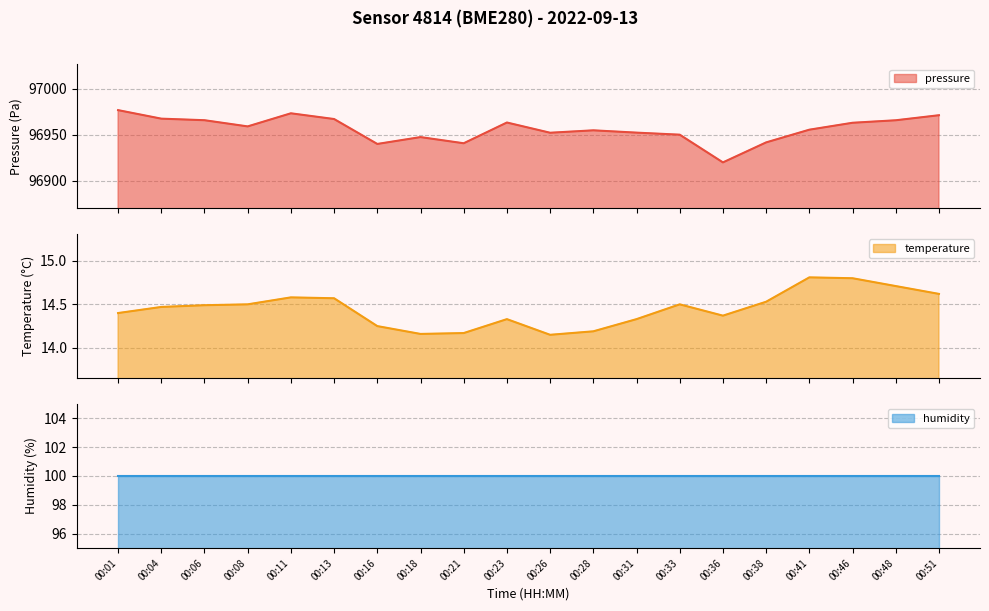

Is it true that temperature equals 14.2 at 00:16?

True